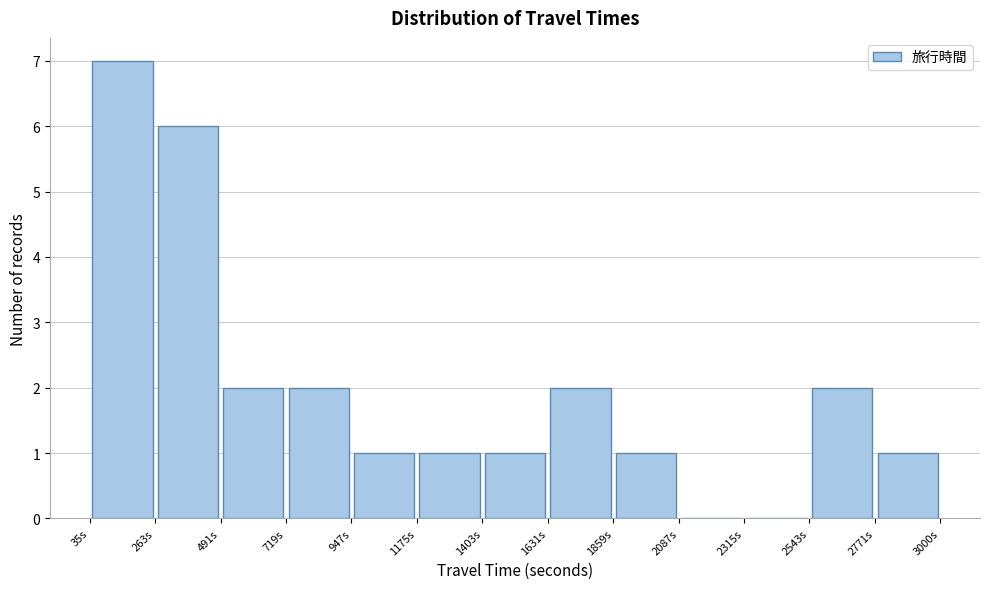

Which range on the x-axis has the tallest bar?

50 to 250